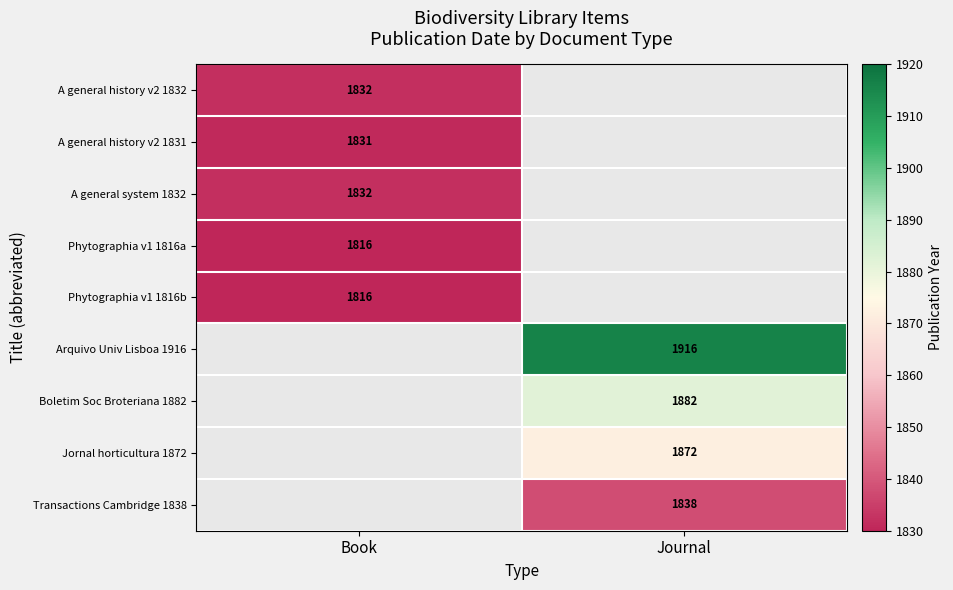

True or false: Transactions Cambridge 1838 has a value of 1838 at Journal.

True